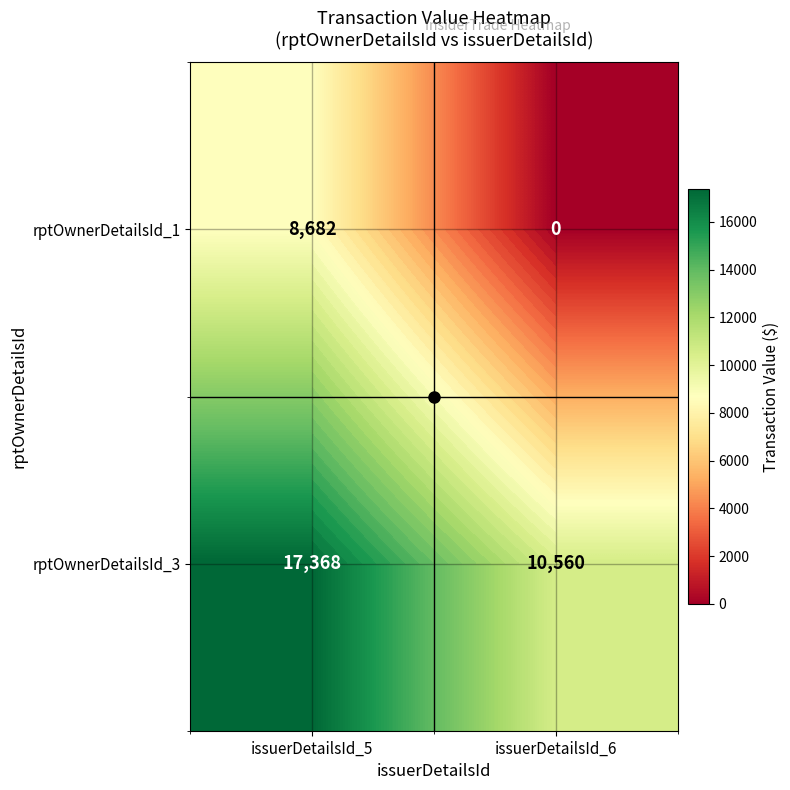

The value of rptOwnerDetailsId_3 at issuerDetailsId_6 is 10560. True or false?

True